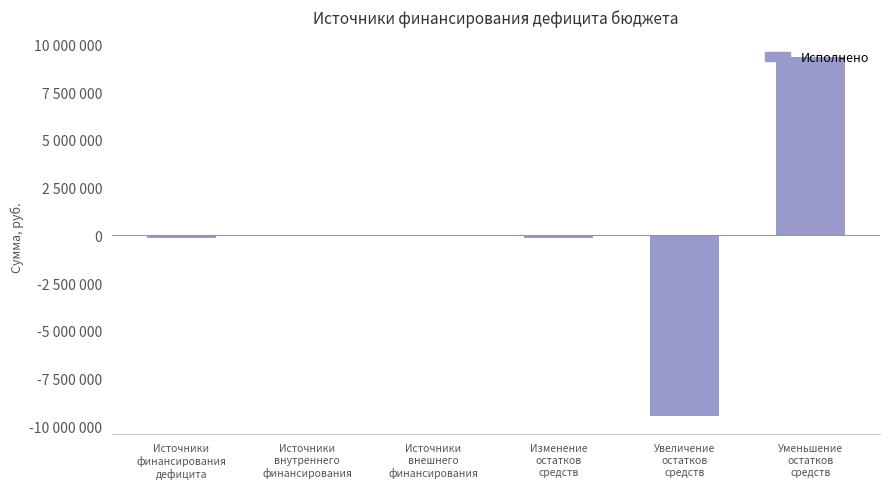

How many positive values are there?

1